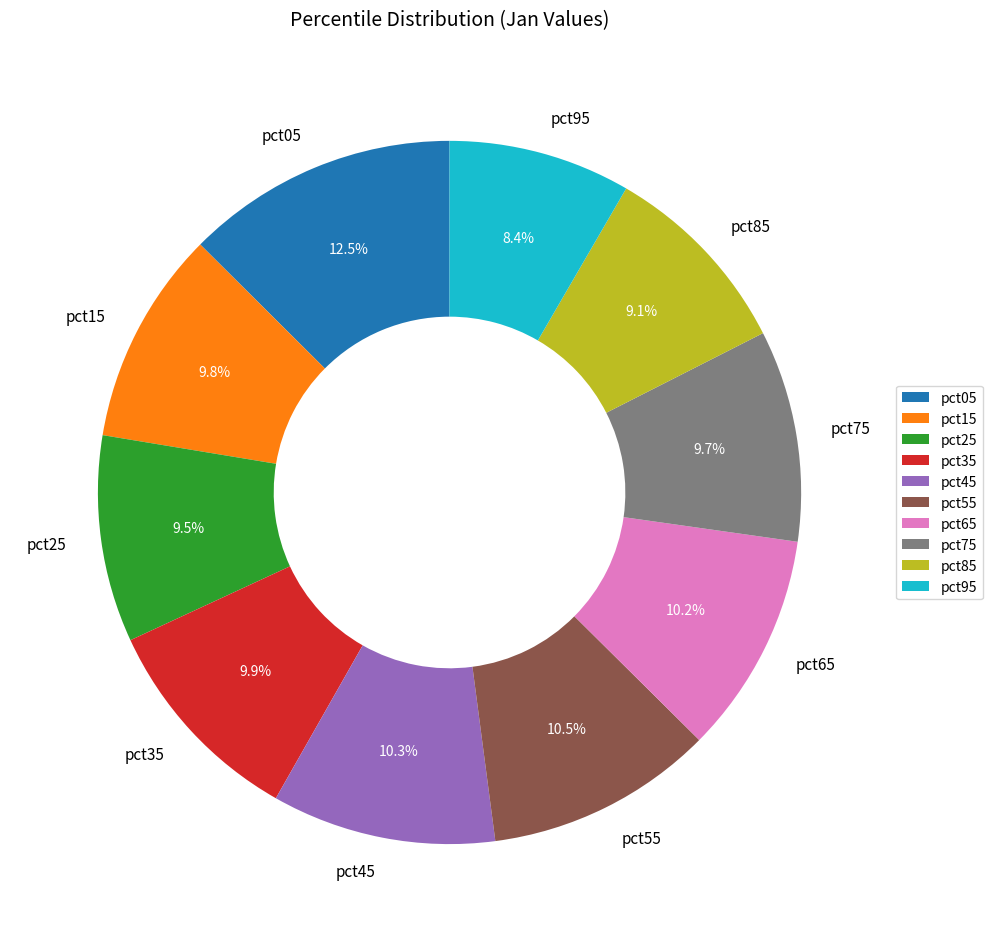

How many slices are in this pie chart?

10